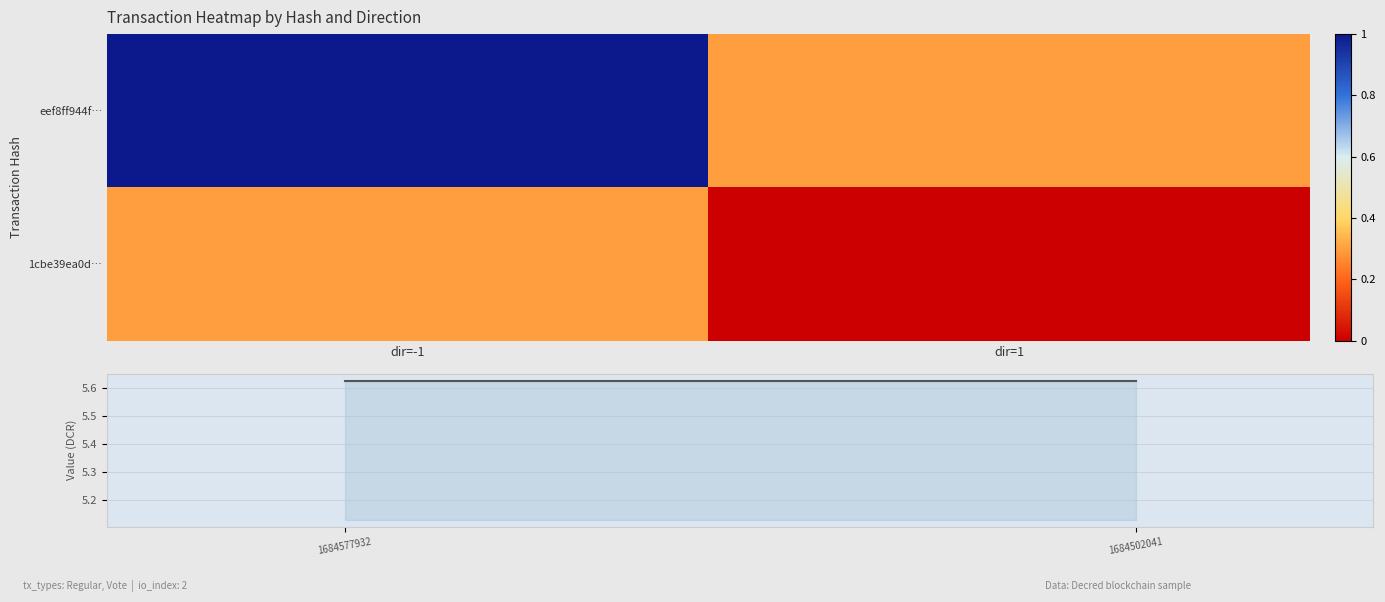

Is it true that value_DCR equals 5.6 at 1684577932?

True